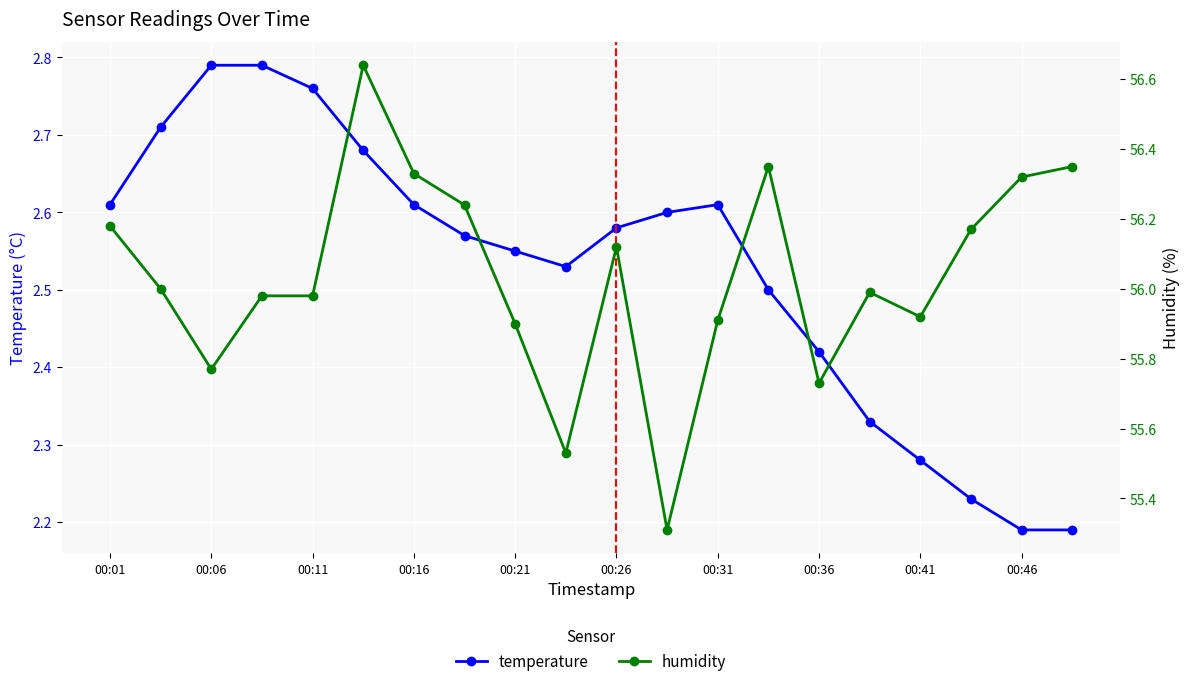

Reading left to right, extract all data points from this chart.

temperature: 2.6	2.7	2.8	2.8	2.8	2.7	2.6	2.6	2.5	2.5	2.6	2.6	2.6	2.5	2.4	2.3	2.3	2.2	2.2	2.2
humidity: 56.2	56.0	55.8	56.0	56.0	56.6	56.3	56.2	55.9	55.5	56.1	55.3	55.9	56.4	55.7	56.0	55.9	56.2	56.3	56.4